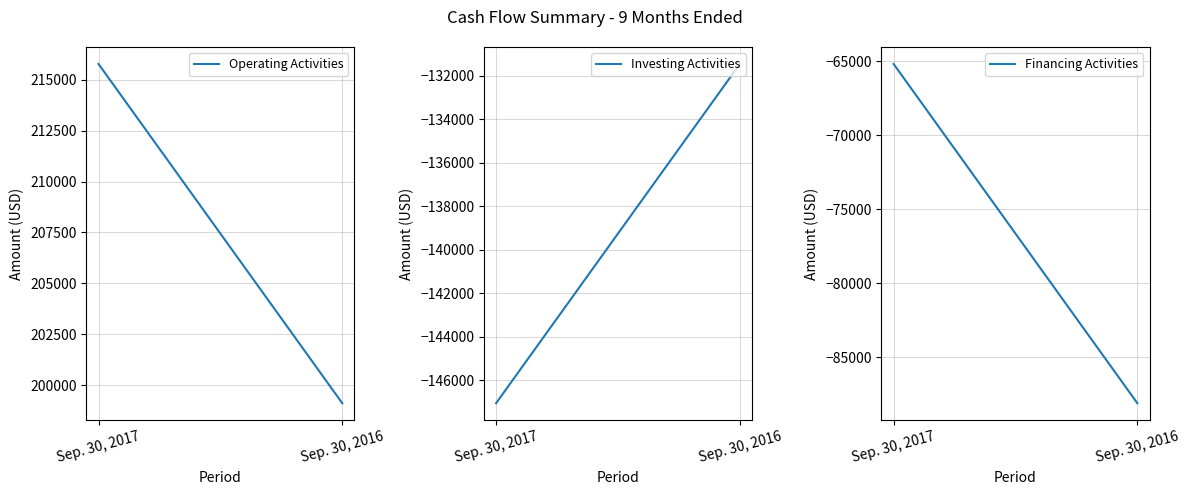

What are all the series names shown in the legend?

Operating Activities, Investing Activities, Financing Activities